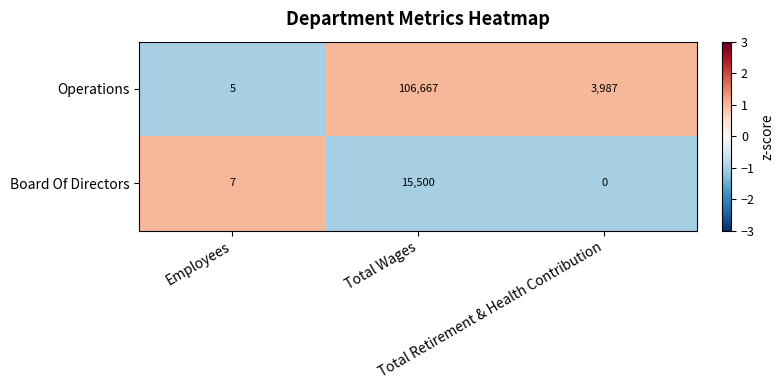

Which series has the largest range (max minus min)?

Operations